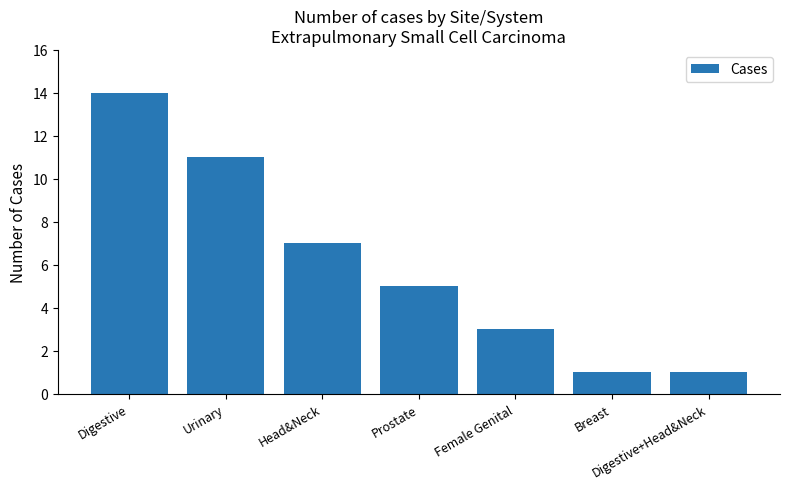

What is the sum of all values?

42